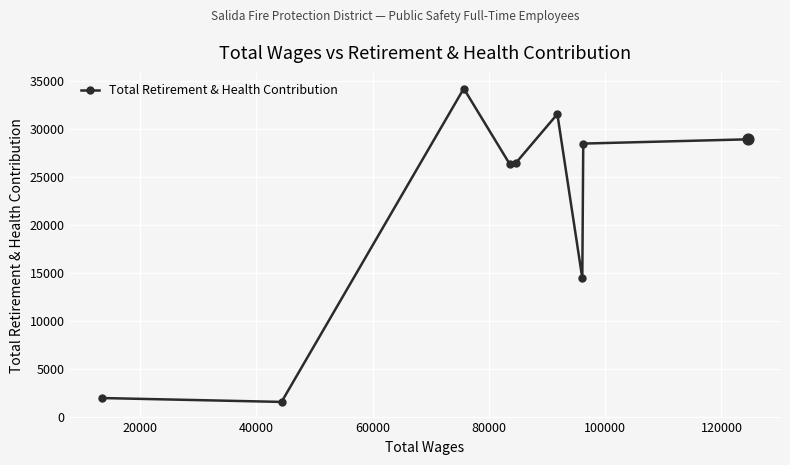

What is the value of the 4th point from the left?

26391